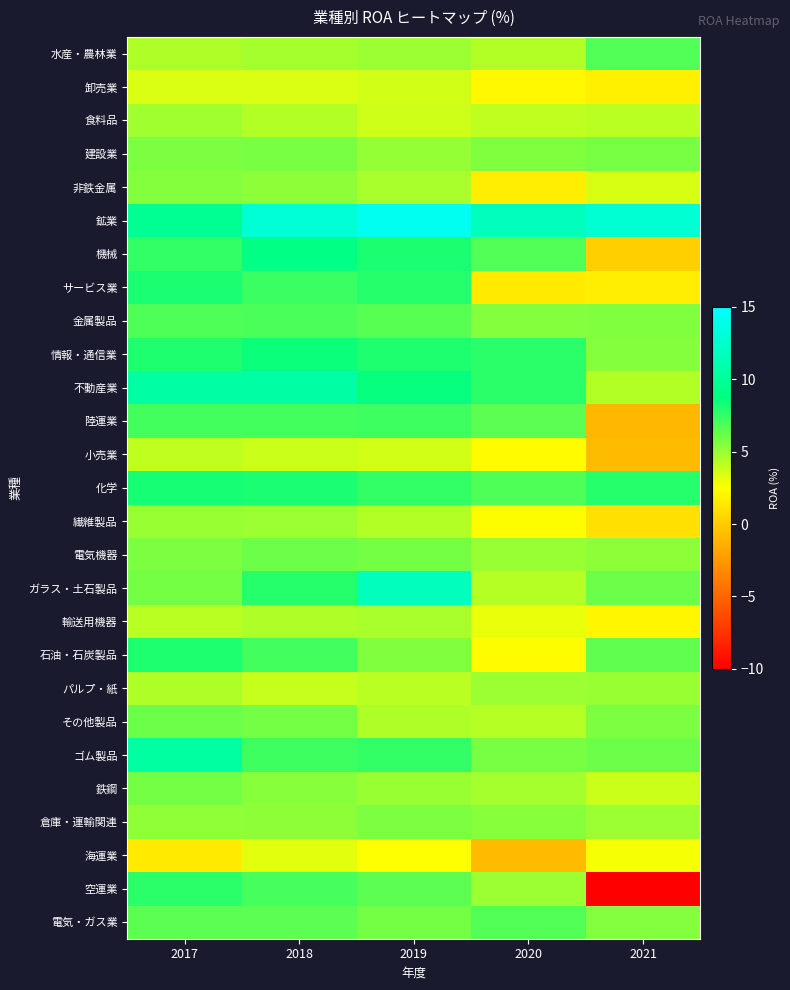

Which series has the largest range (max minus min)?

空運業